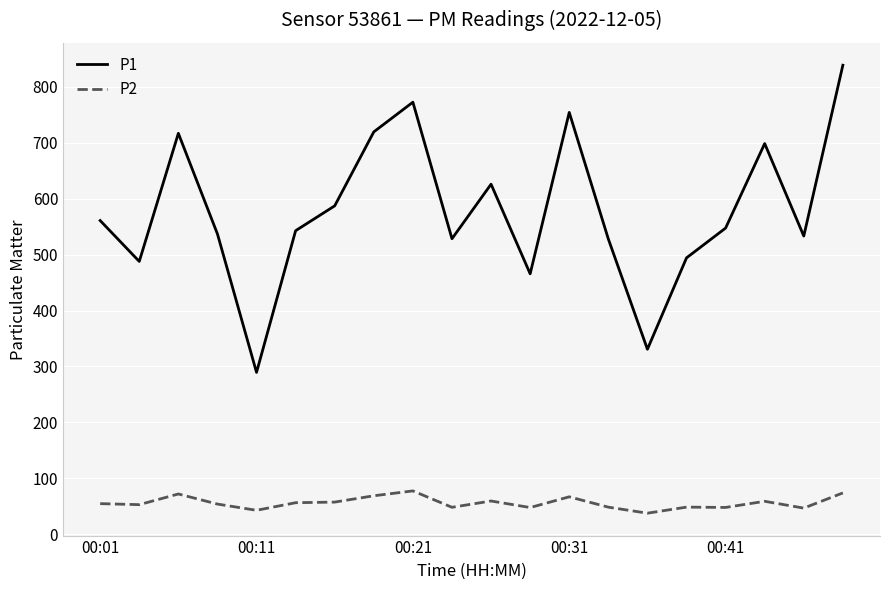

True or false: P1 and P2 intersect in this chart.

False